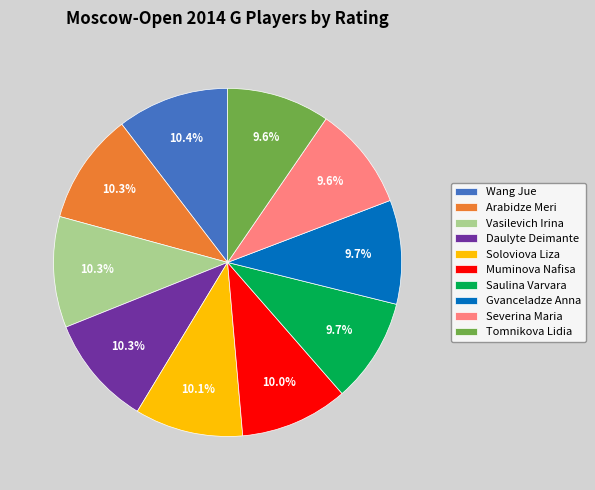

To the nearest percent, what is the average slice percentage?

10%